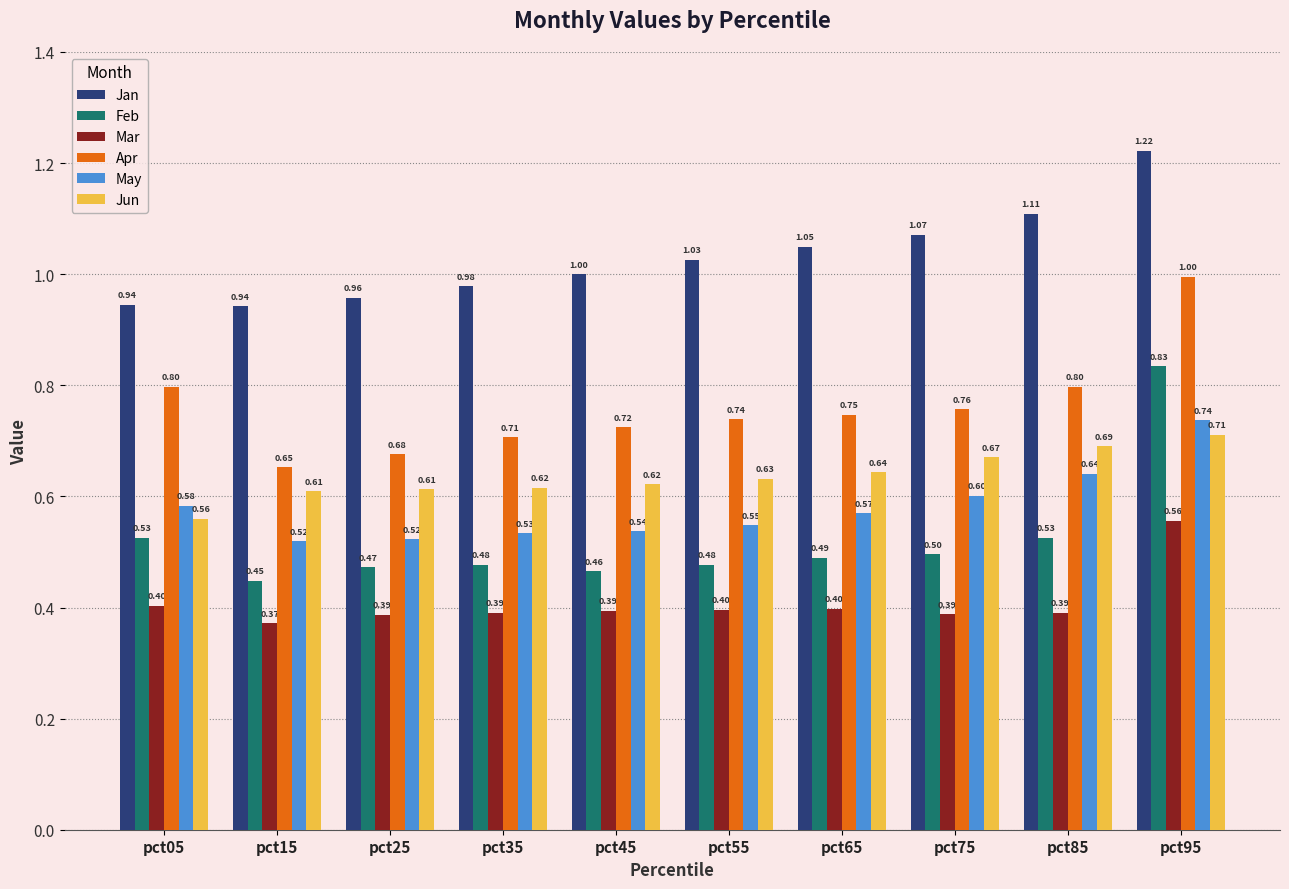

What is the average value of the May series?

0.6